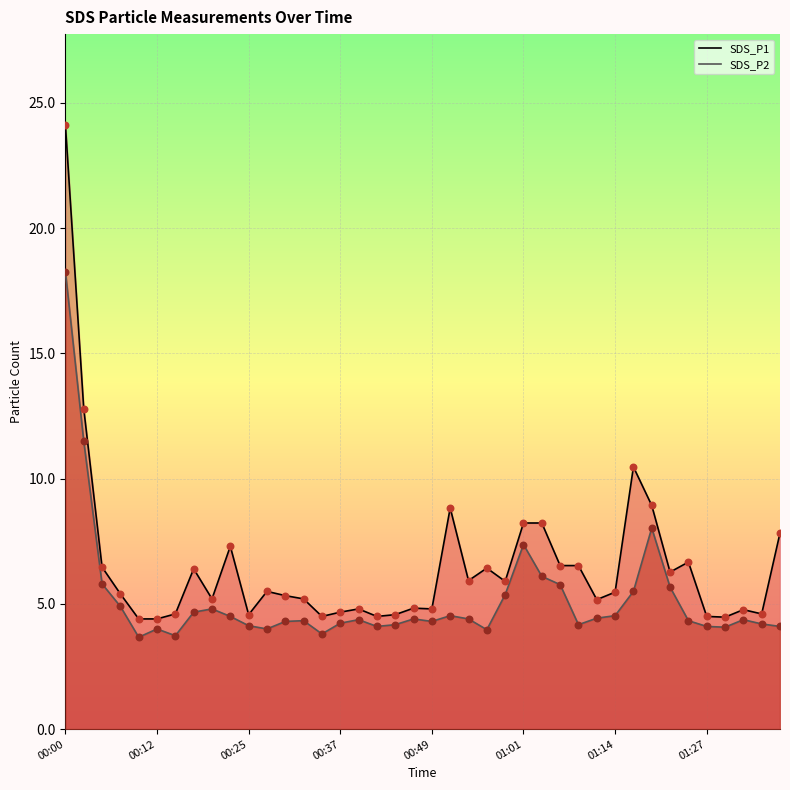

Which series has the largest total across all categories?

SDS_P1